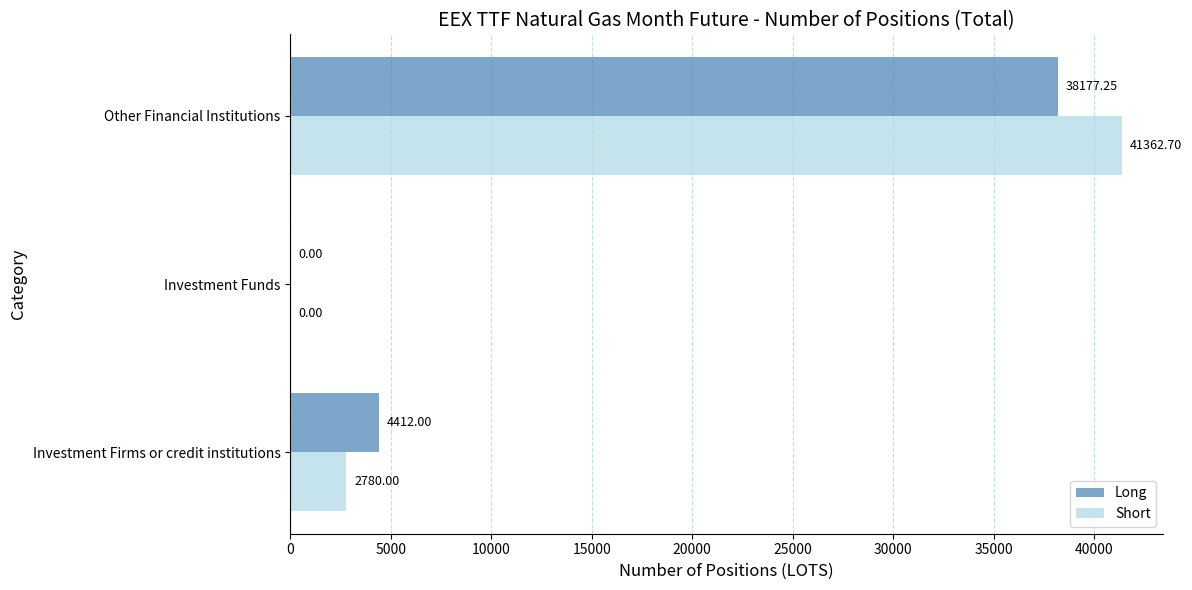

Which series has the largest total across all categories?

Short